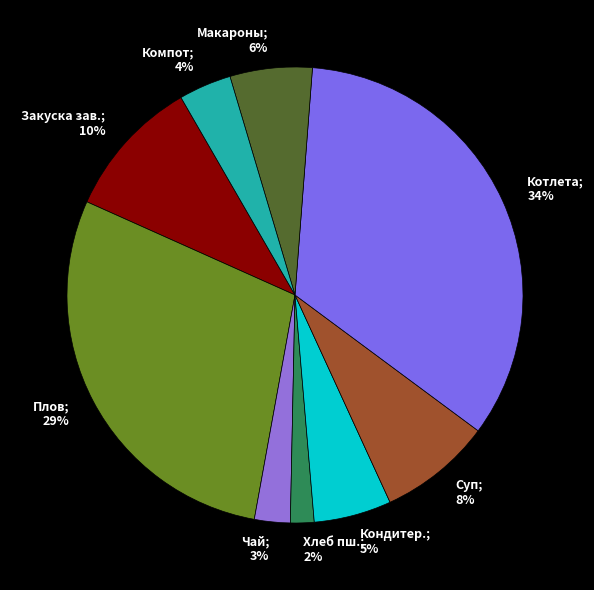

Which slice is the smallest?

Хлеб пшеничный (завтрак)